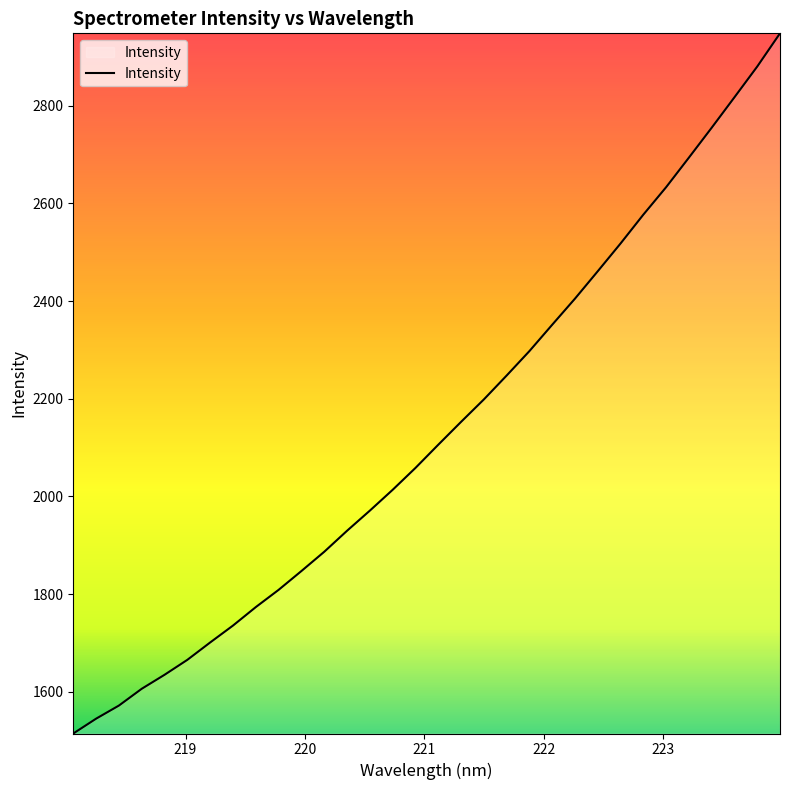

What is the smallest value displayed?

1514.7